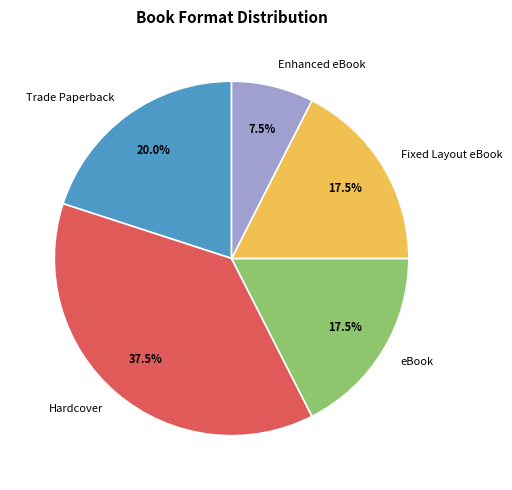

Which slice is the smallest?

Enhanced eBook